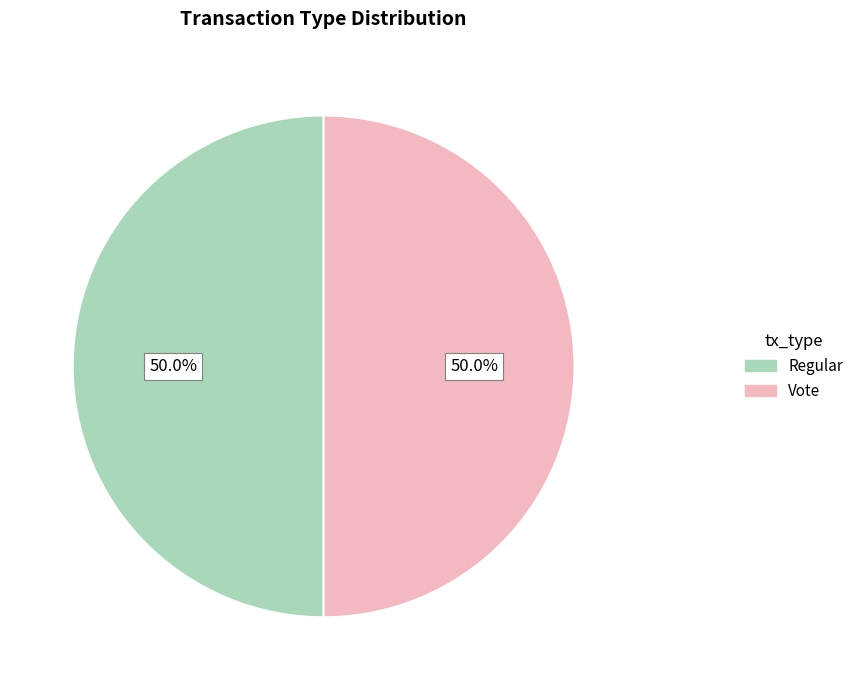

Count the number of slices in the pie.

2